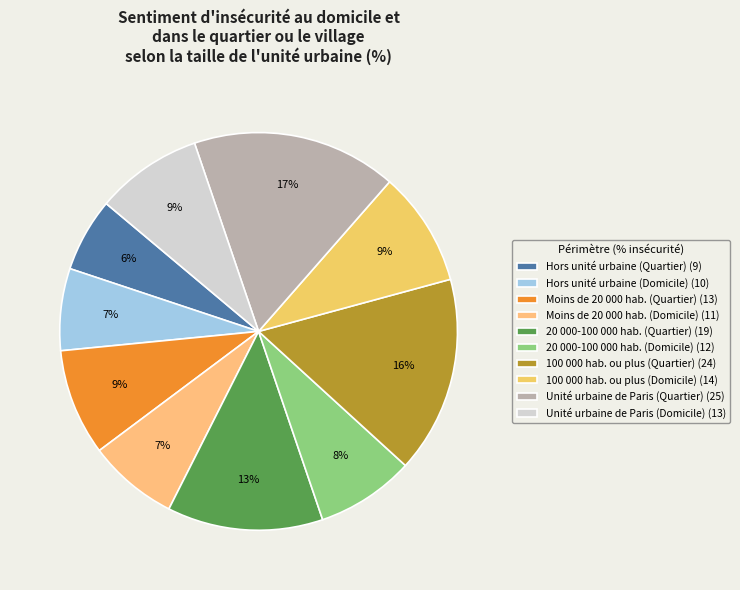

To the nearest percent, what is the average slice percentage?

10%